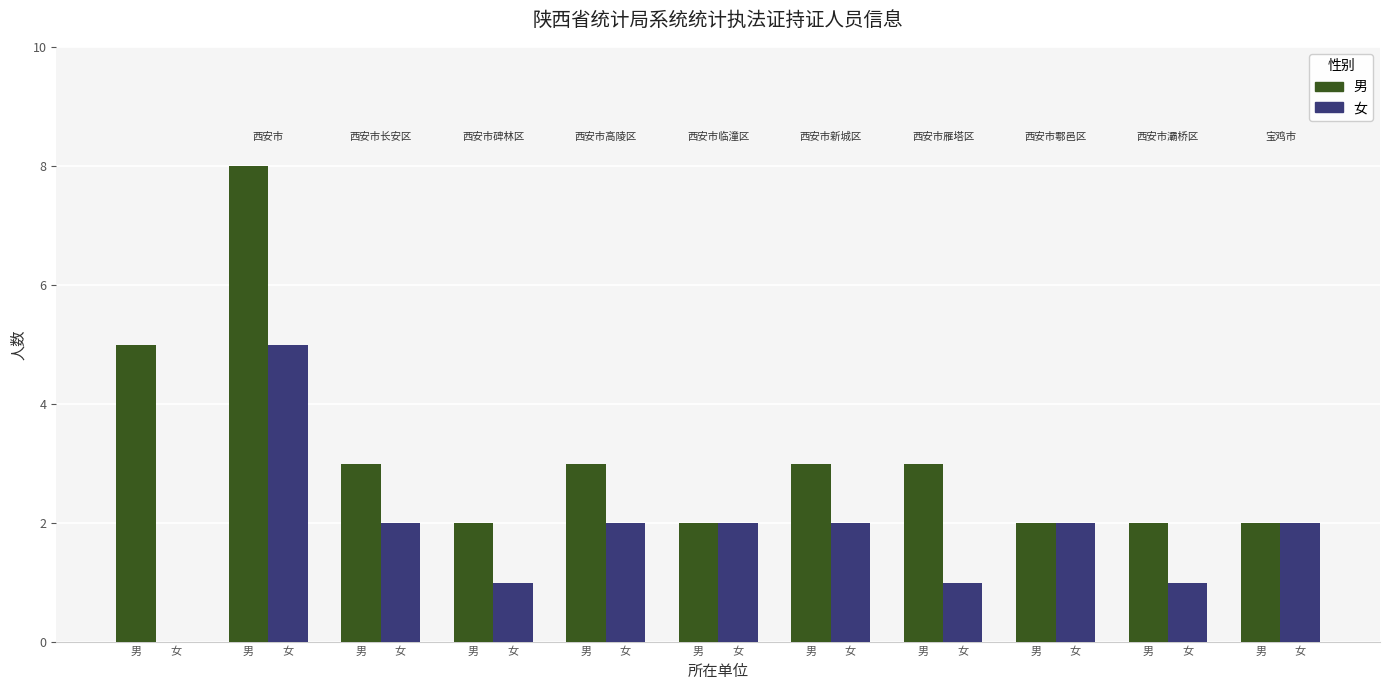

Is it true that 男 equals 2 at 女?

True